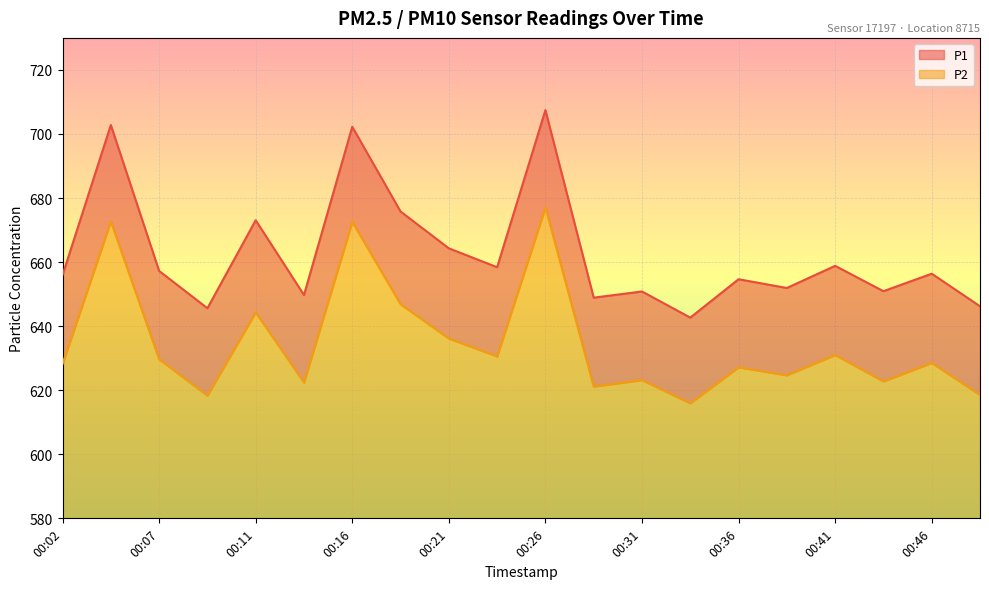

Reading left to right, extract all data points from this chart.

P1: 656.0	702.8	657.2	645.6	673.1	649.7	702.2	675.8	664.3	658.4	707.5	648.9	650.8	642.7	654.6	651.9	658.8	650.9	656.4	646.2
P2: 628.2	672.7	629.7	618.3	644.3	622.4	672.6	646.9	636.1	630.5	677.1	621.1	623.2	615.9	627.1	624.7	631.0	622.8	628.5	618.5